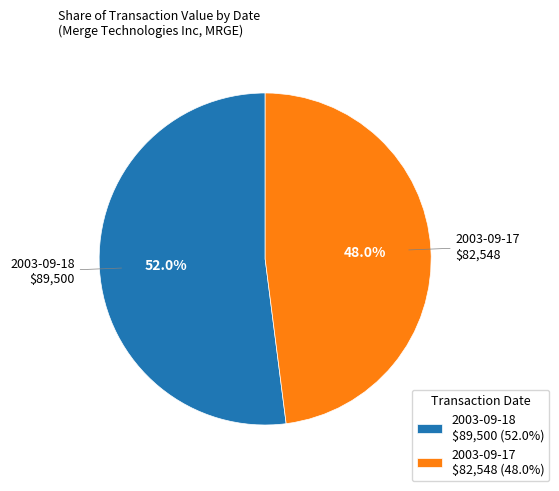

Which slice represents more than half of the pie?

2003-09-18 $89,500 (52.0%)